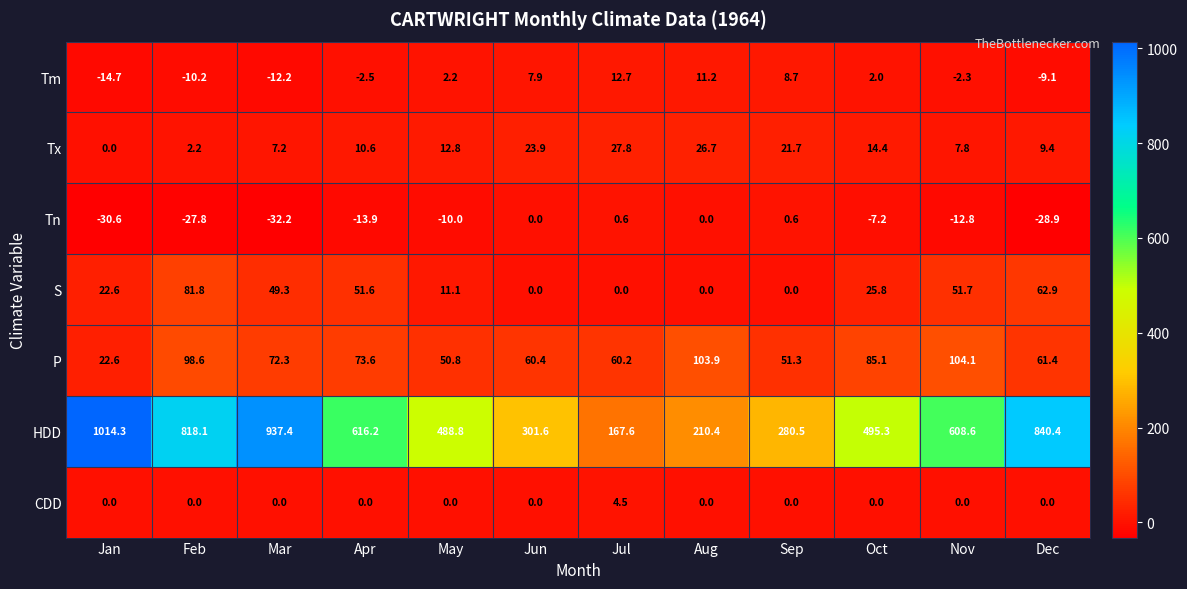

What is the average value of the Tx series?

13.7